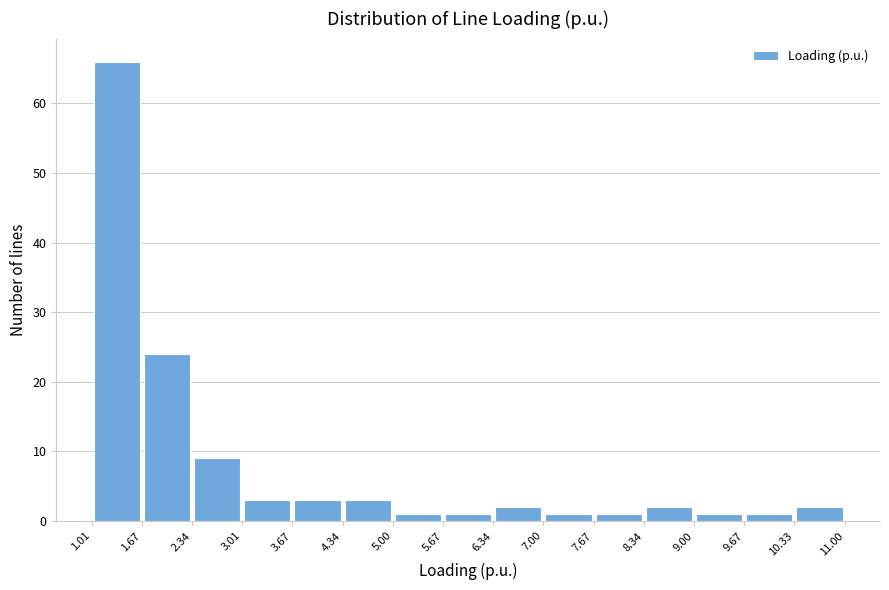

Over which range of the x-axis is the bar tallest?

1.01 to 1.67